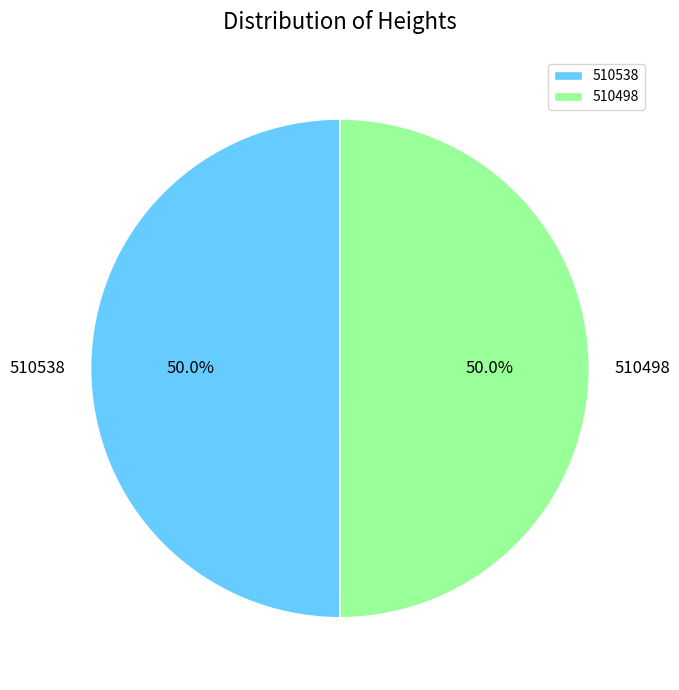

How much of the chart is everything except 510498?

50.0%